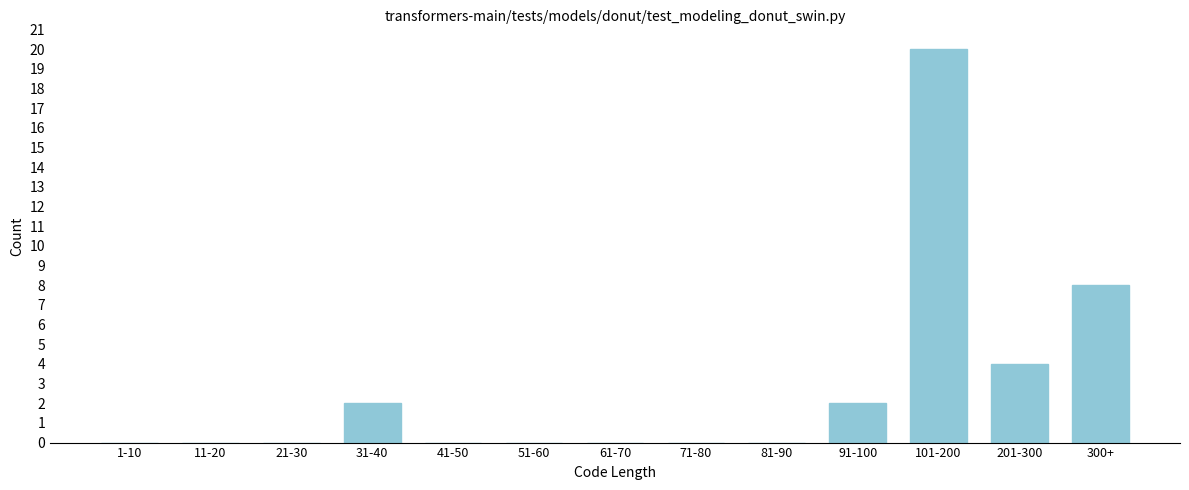

Reading left to right, what are all the values shown in this chart?

1-10=0	11-20=0	21-30=0	31-40=2	41-50=0	51-60=0	61-70=0	71-80=0	81-90=0	91-100=2	101-200=20	201-300=4	300+=8